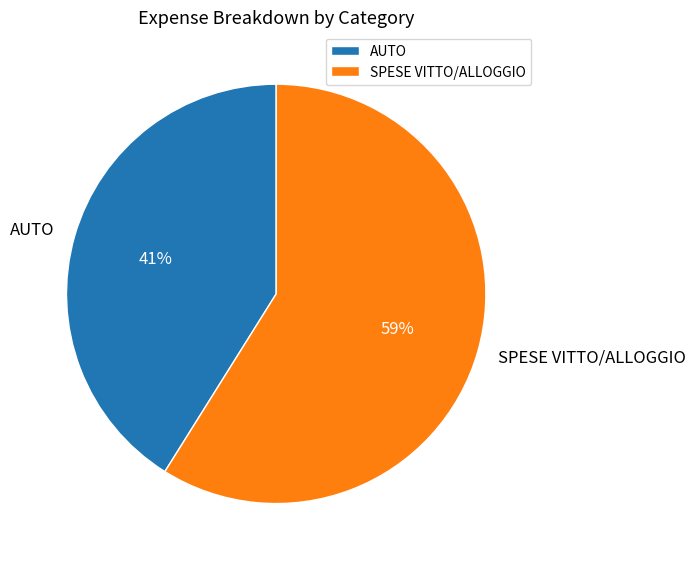

Combined, do SPESE VITTO/ALLOGGIO and AUTO account for over 50%?

Yes